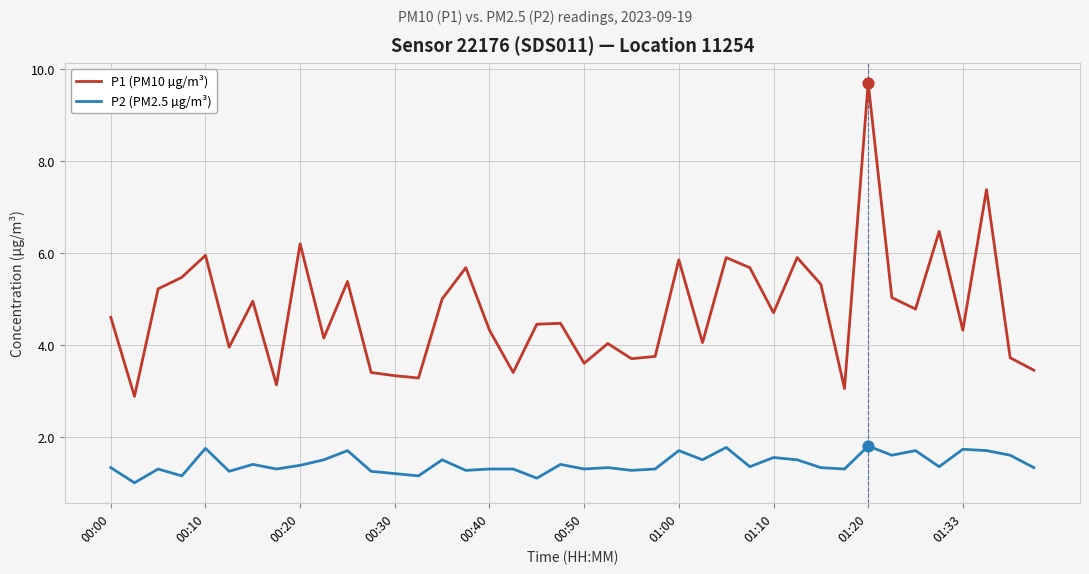

Which series has the largest total across all categories?

P1 (PM10 µg/m³)